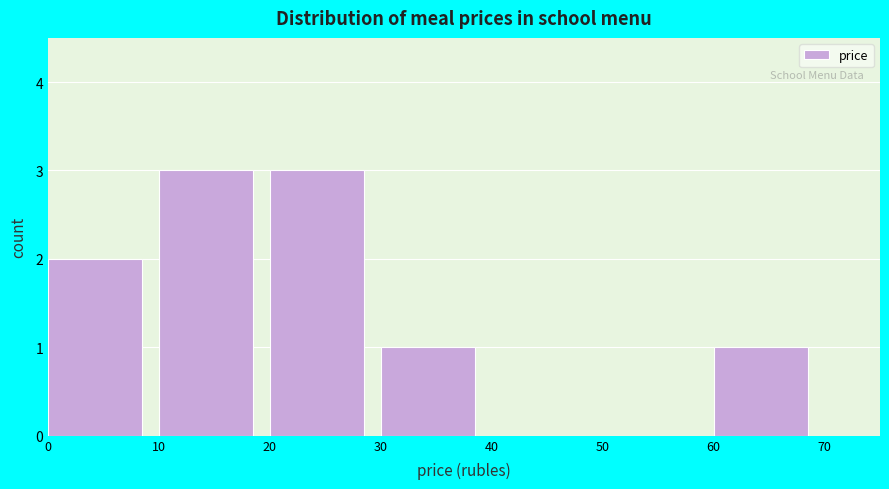

Reading left to right, list every bar in this chart as the range it spans on the x-axis followed by its height. The values are not printed on the chart, so give them approximately, as read against the axis.

0 to 10: 2
10 to 20: 3
20 to 30: 3
30 to 40: 1
40 to 50: 0
50 to 60: 0
60 to 70: 1